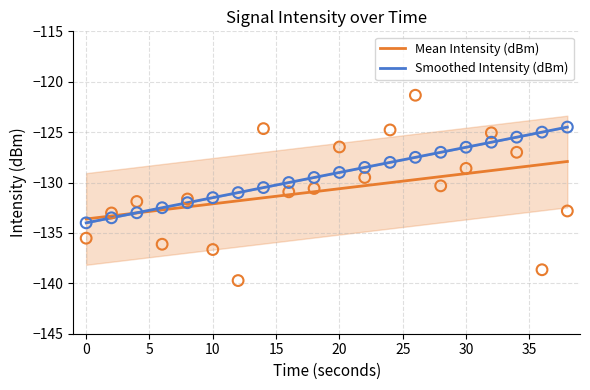

What are all the series names shown in the legend?

Mean Intensity (dBm), Smoothed Intensity (dBm)